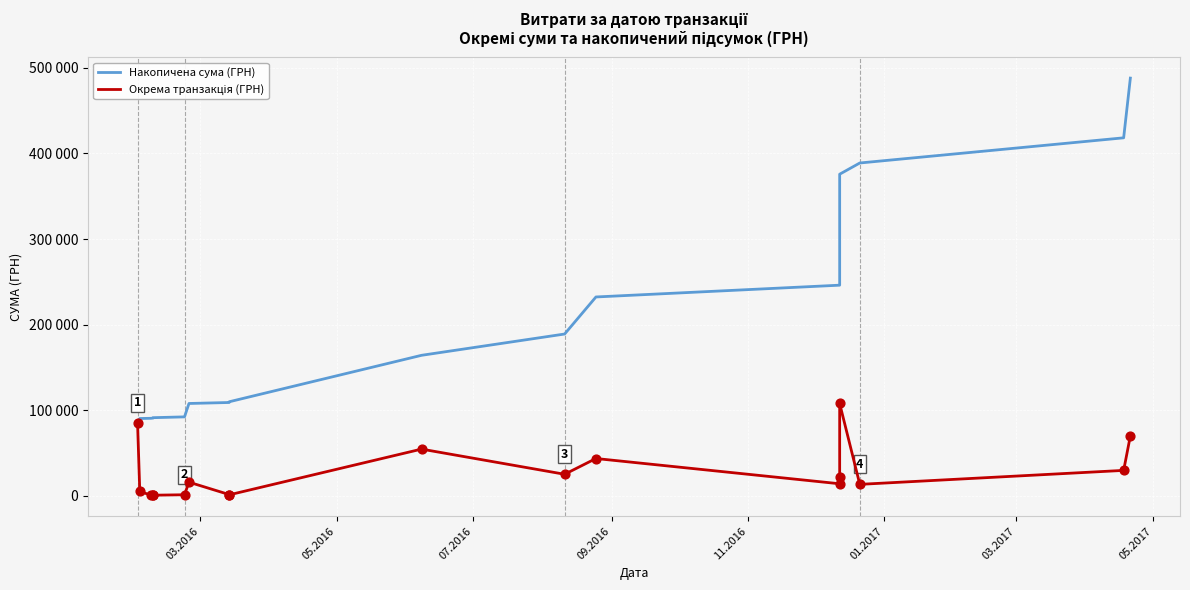

At how many categories does at least one series exceed 411439?

2